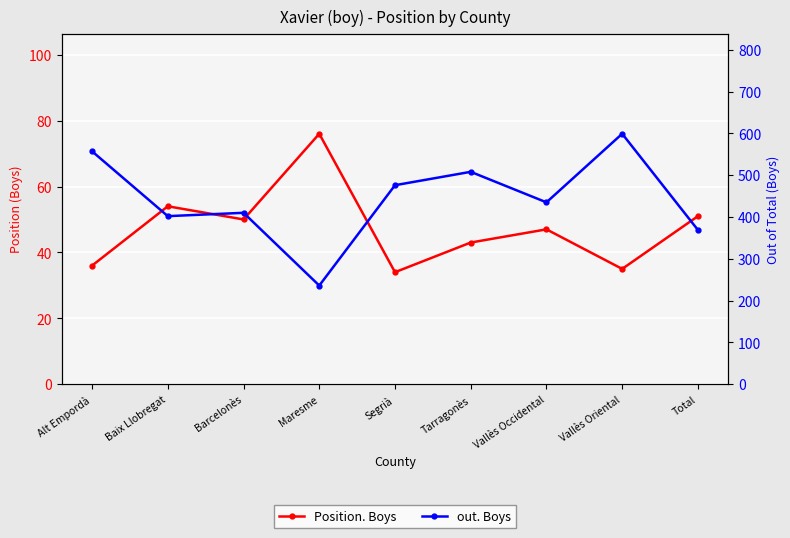

Rank the series by their average value, from highest to lowest.

out. Boys, Position. Boys